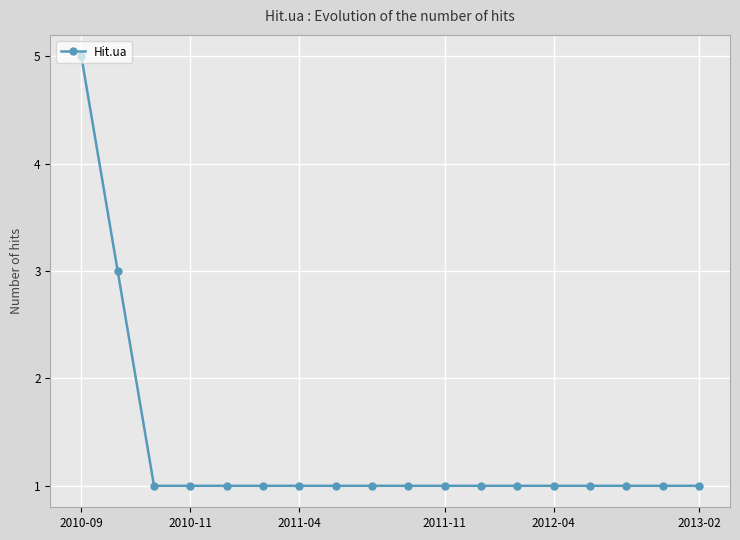

What is the greatest value displayed?

5